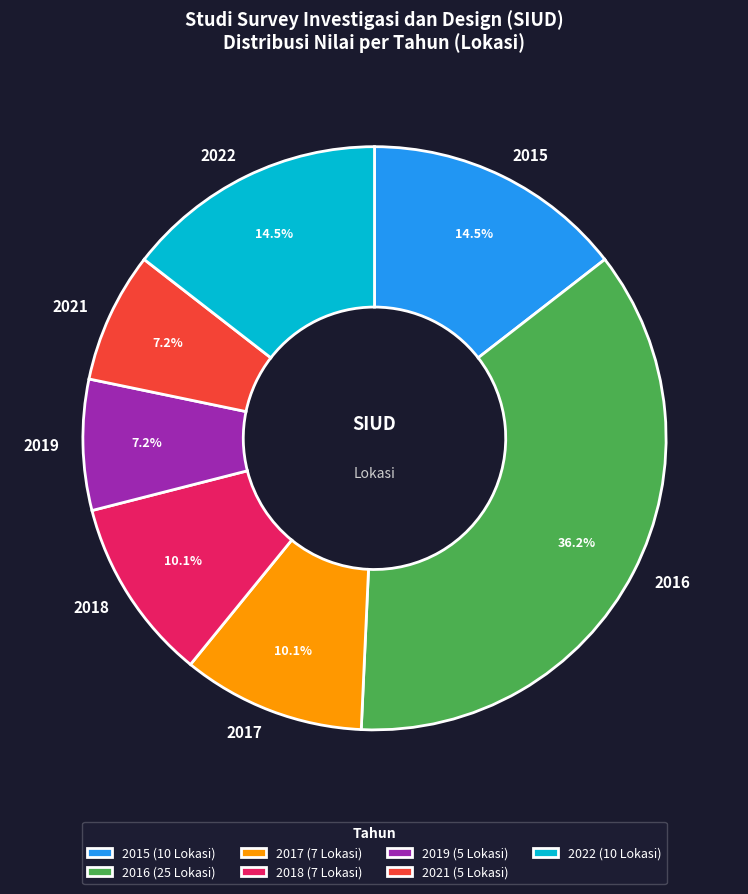

What portion of the pie excludes 2019?

92.8%